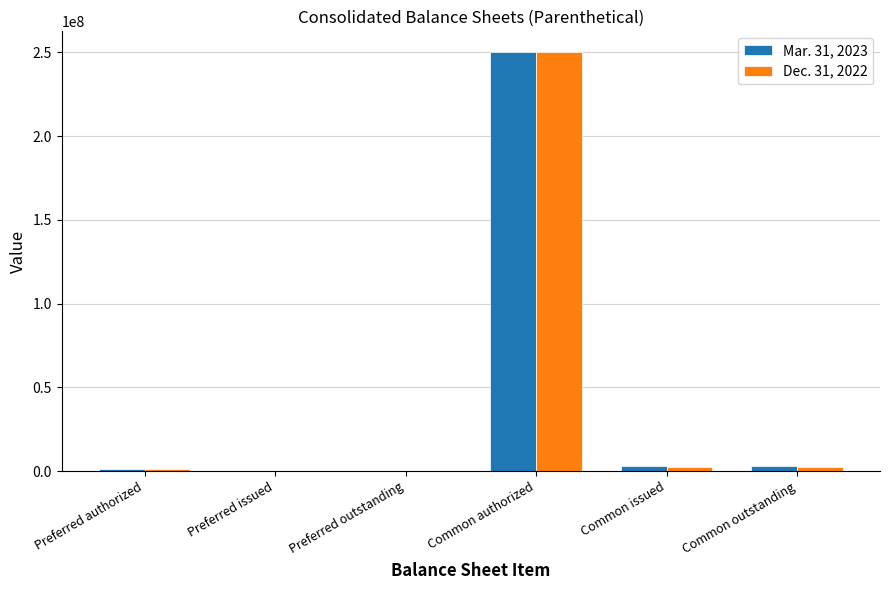

What is the average value of the Mar. 31, 2023 series?

42868482